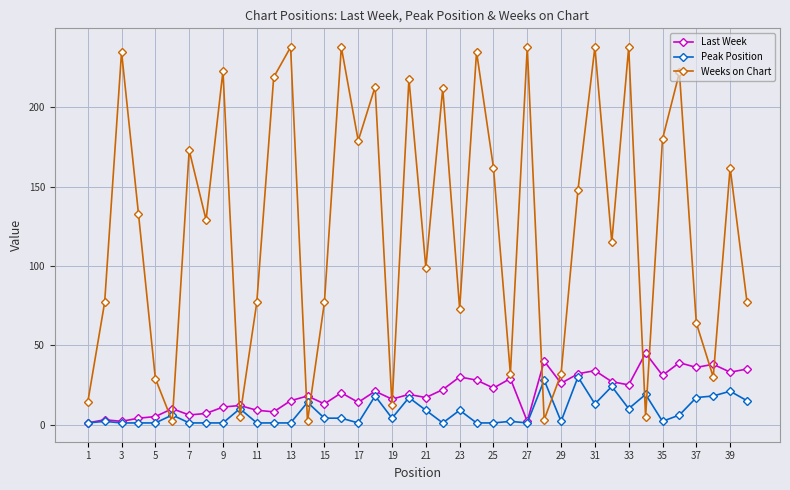

At how many categories does at least one series exceed 53?

29